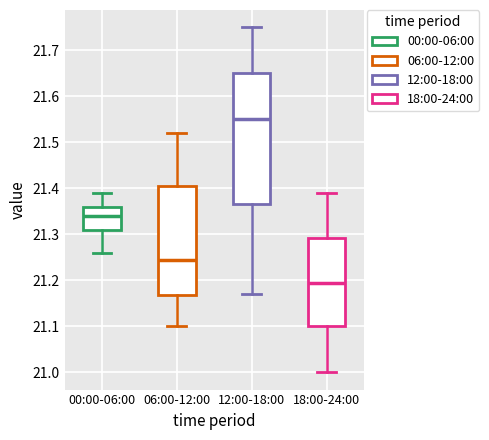

Where is the lower edge of the box for 06:00-12:00 on the y-axis? The values are not printed on the chart, so give them approximately, as read against the axis.

21.17